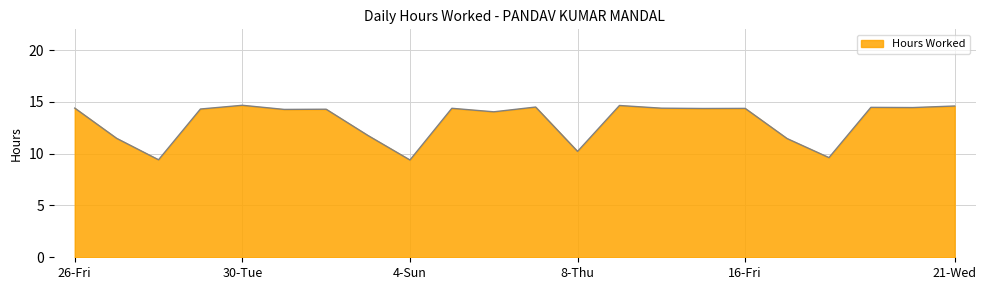

What is the smallest value displayed?

9.4